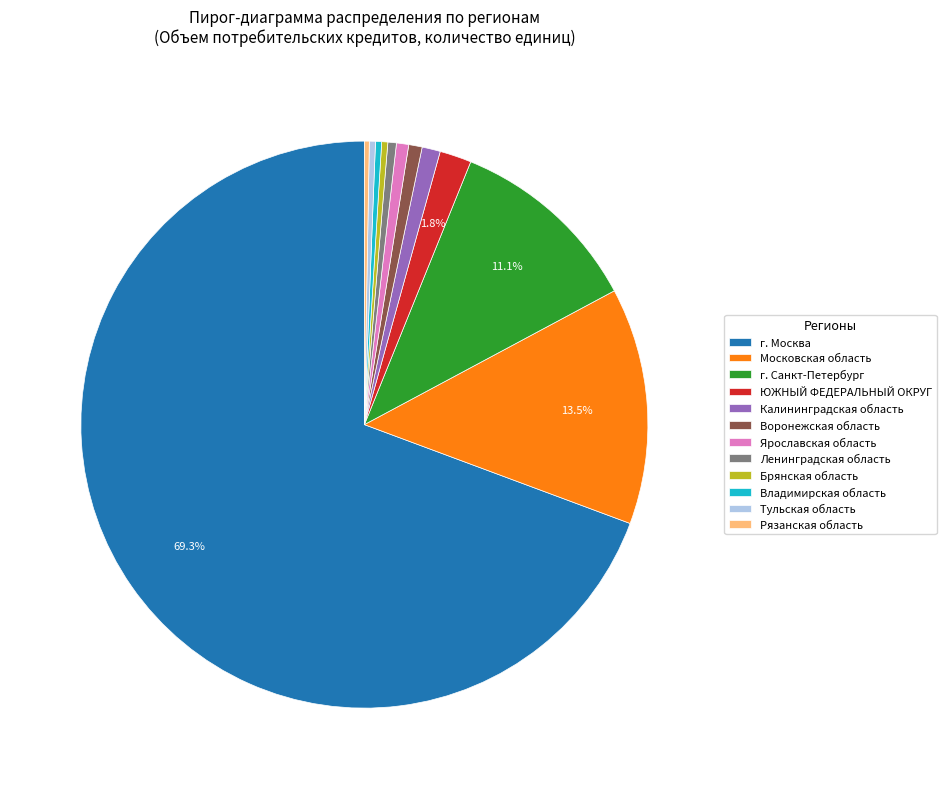

Which category has the biggest portion of the pie?

г. Москва